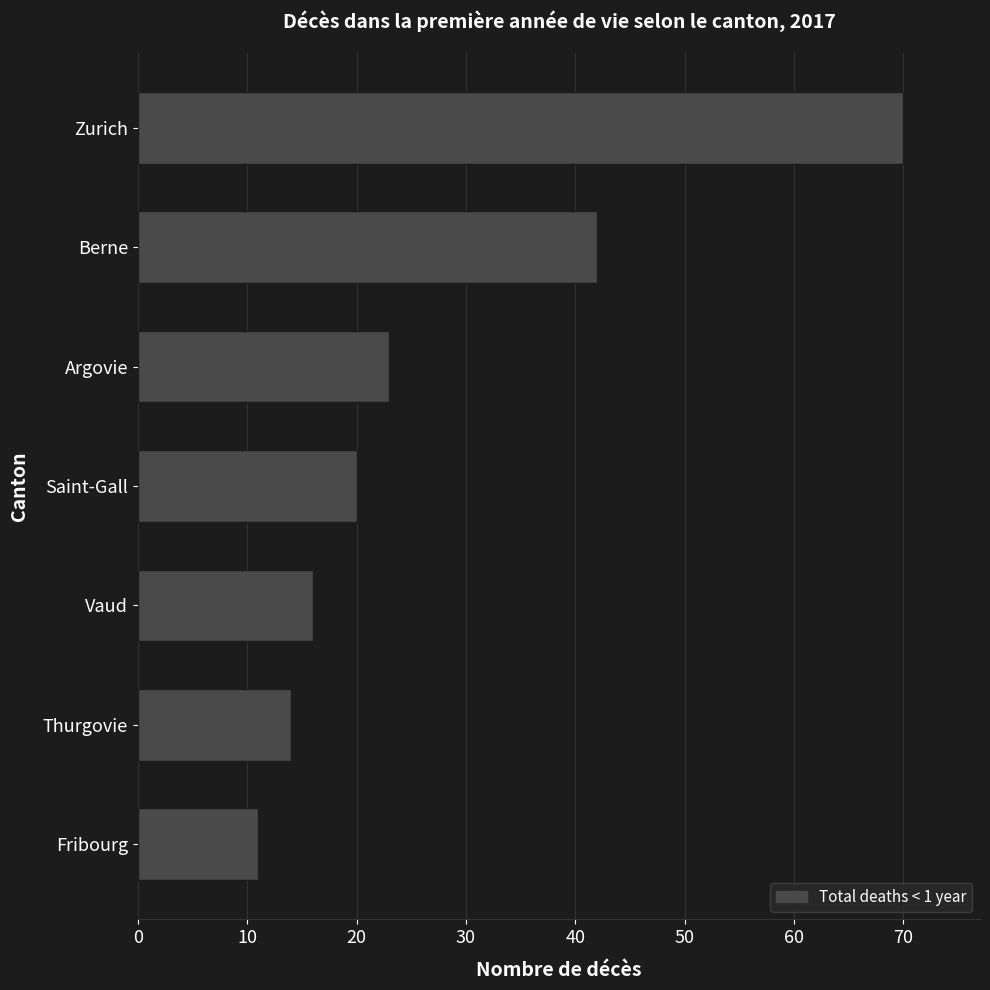

Where is the data nearest to the value 40?

Berne